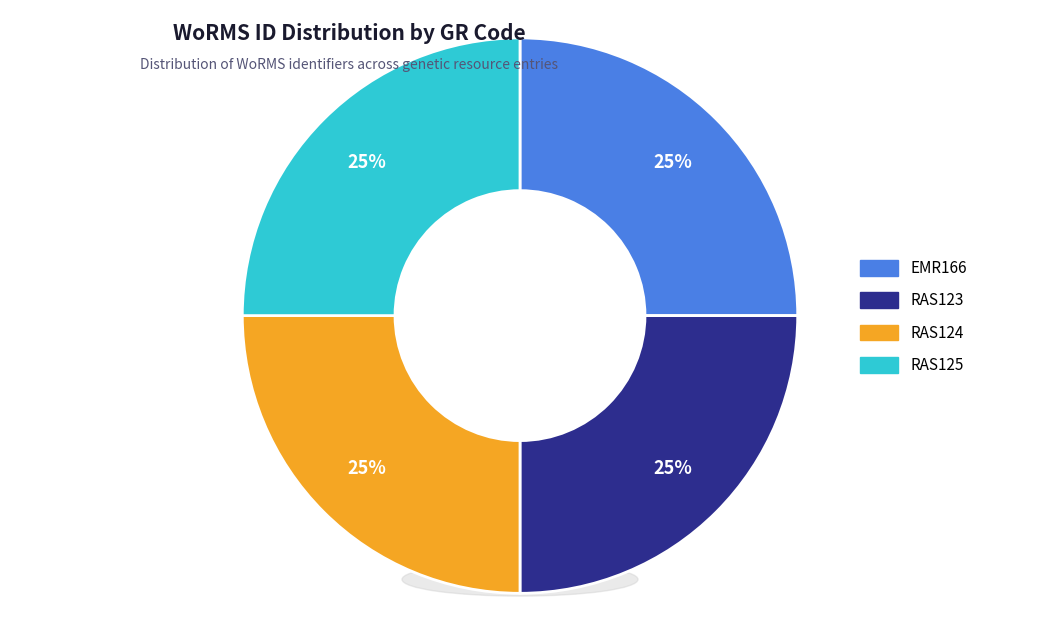

Count the number of slices in the pie.

4